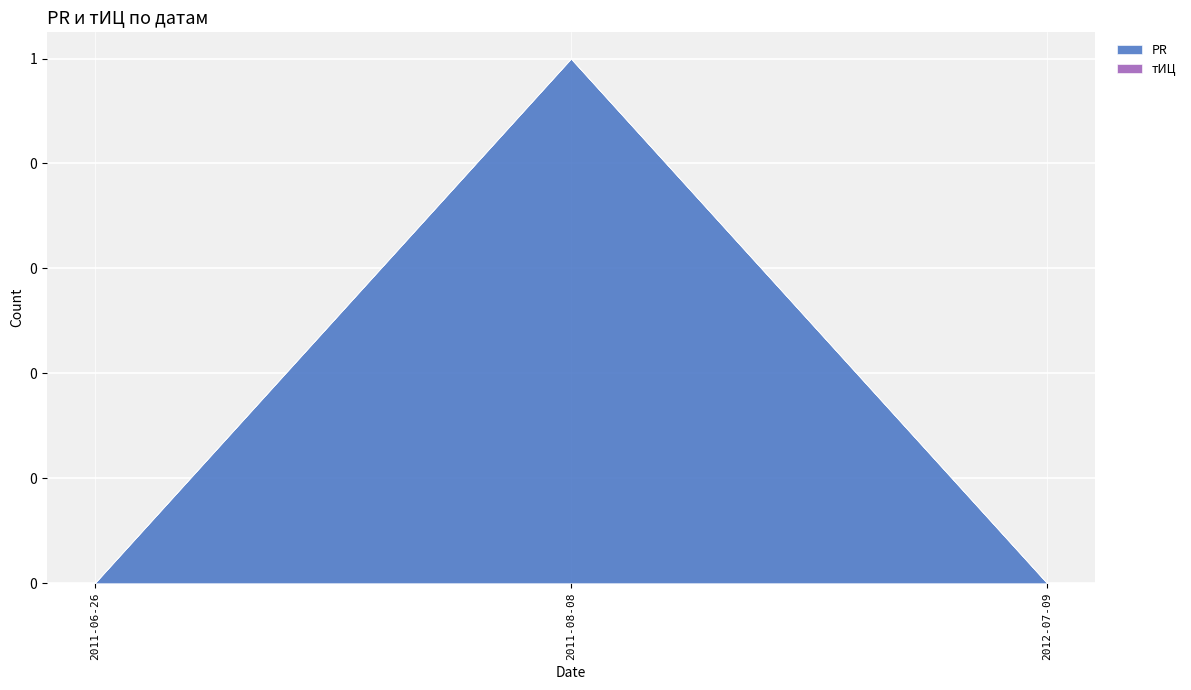

Reading left to right, list all the values displayed in this chart.

PR: 2011-06-26=0	2011-08-08=1	2012-07-09=0
тИЦ: 2011-06-26=0	2011-08-08=0	2012-07-09=0